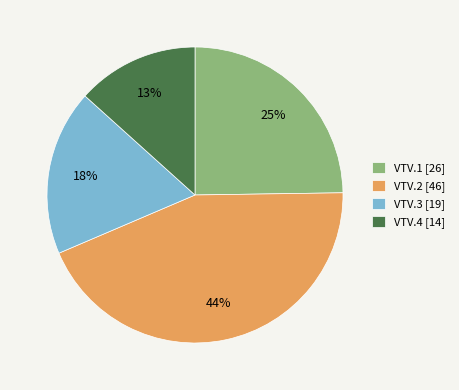

The VTV.2 slice represents 51% of the pie. True or false?

False